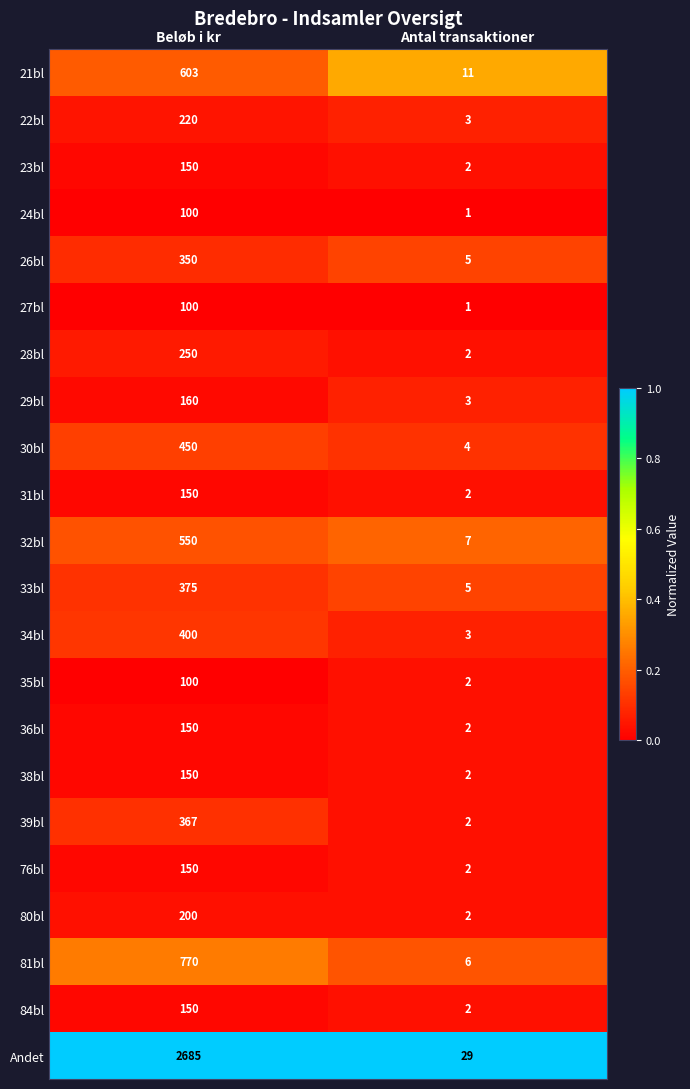

How many series are shown in this chart?

22